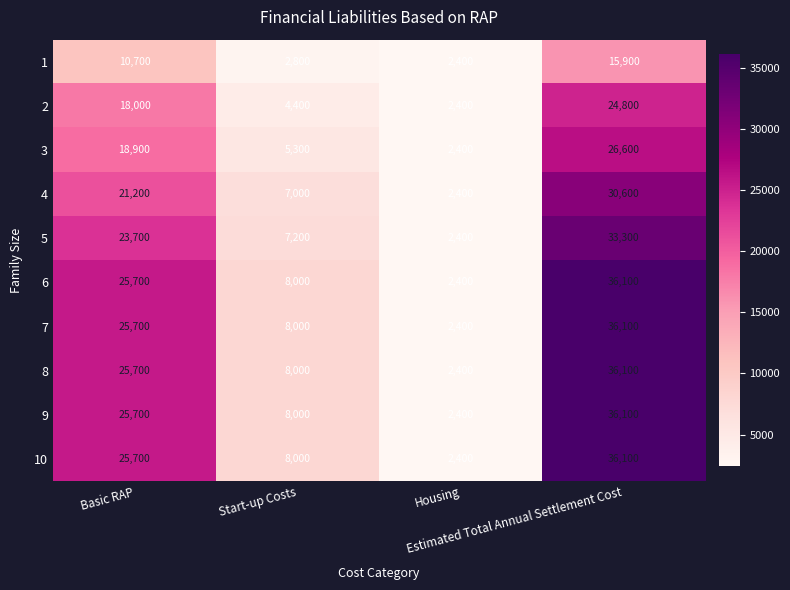

What is the maximum value for 10?

36100